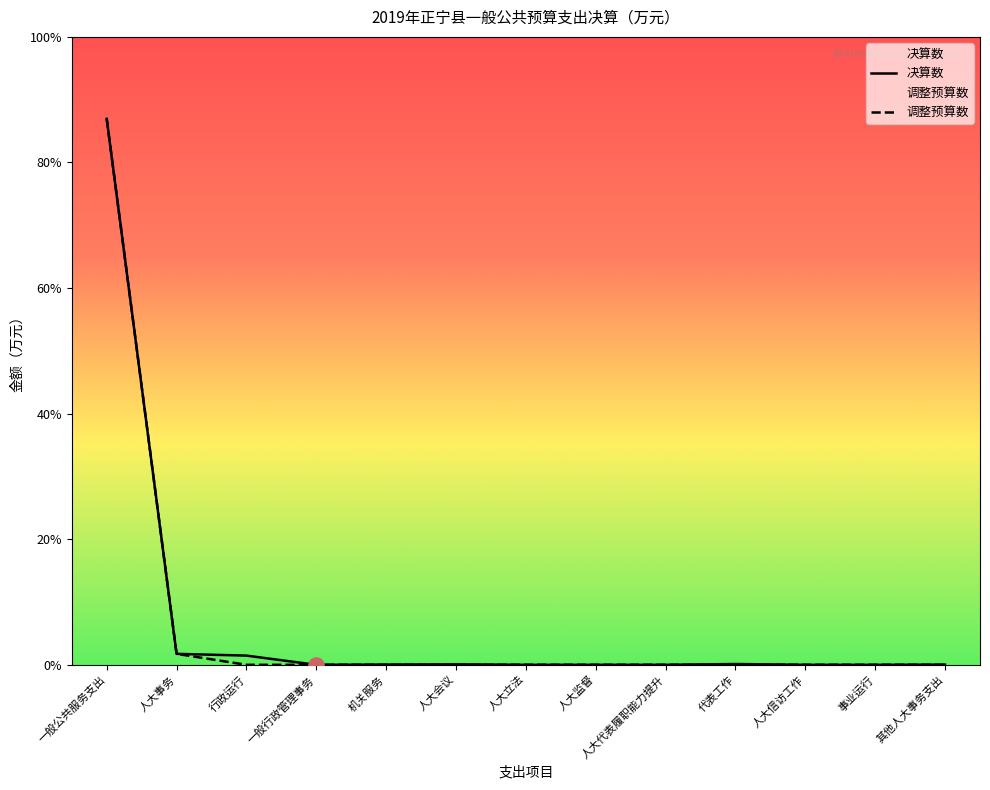

At how many categories does at least one series exceed 3247?

1